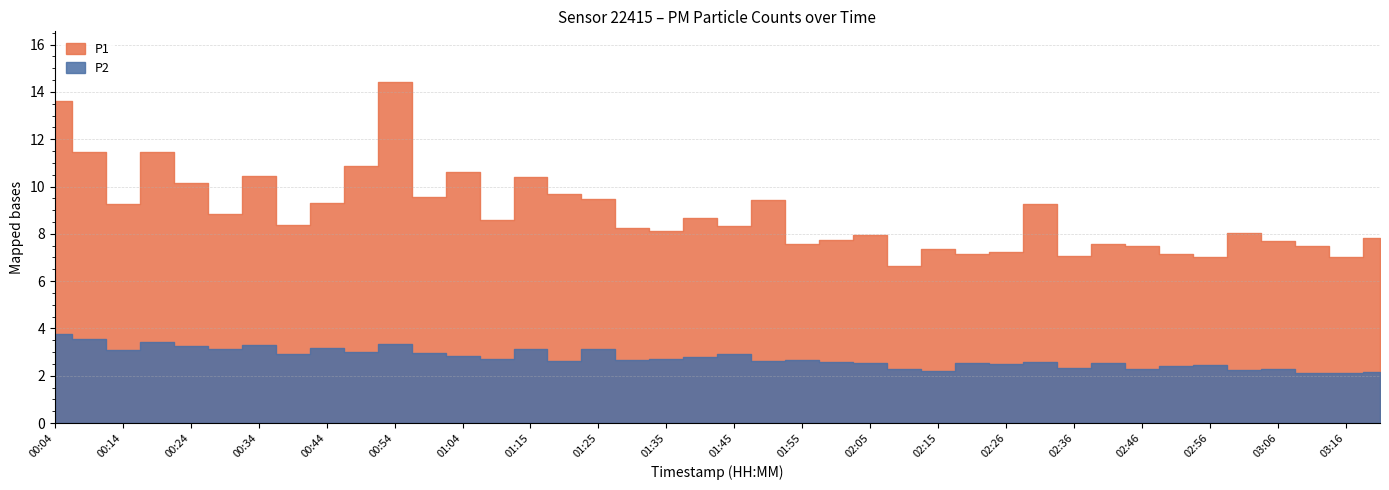

Is it true that P1 equals 4.2 at 02:00?

False